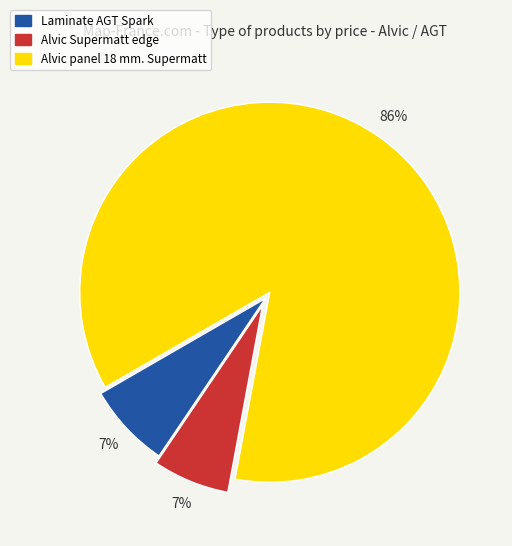

To the nearest percent, what is the average slice percentage?

33%